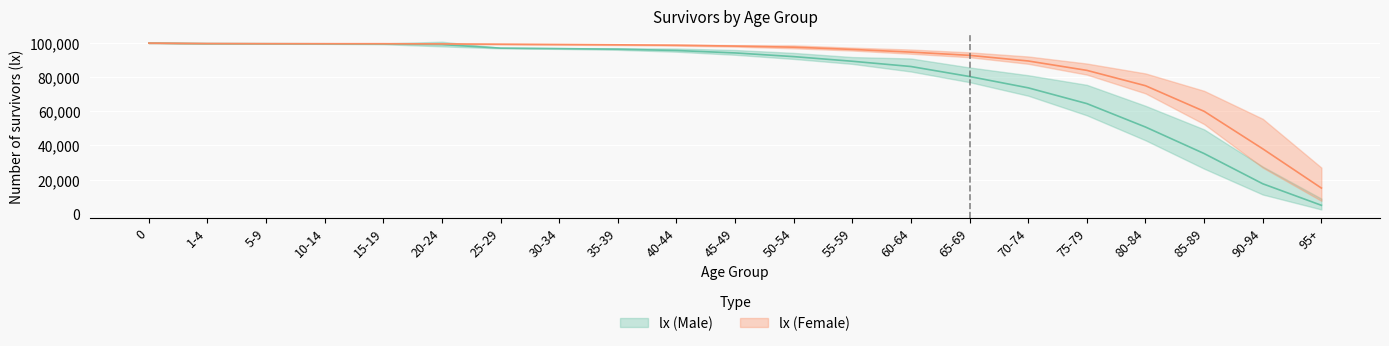

Which series has the largest total across all categories?

lx (Female)